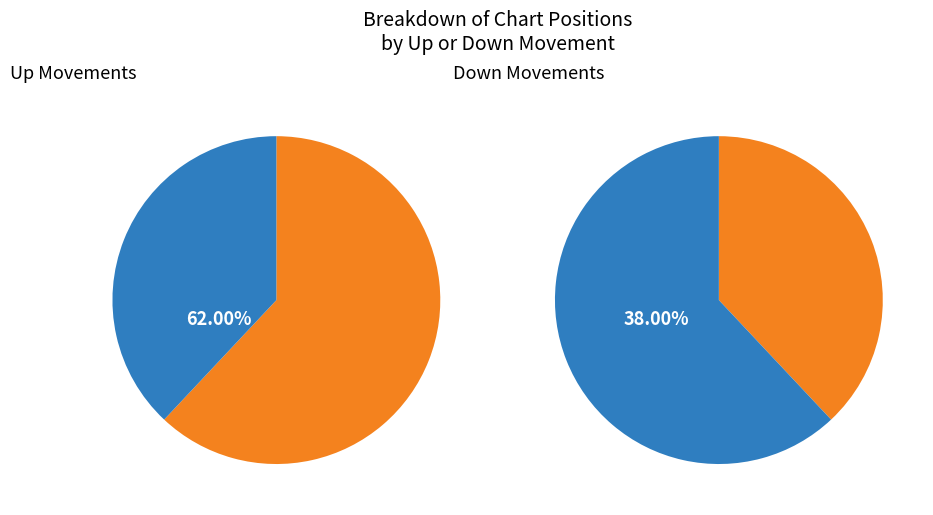

To the nearest percent, what is the difference between the up and down slice percentages?

24%